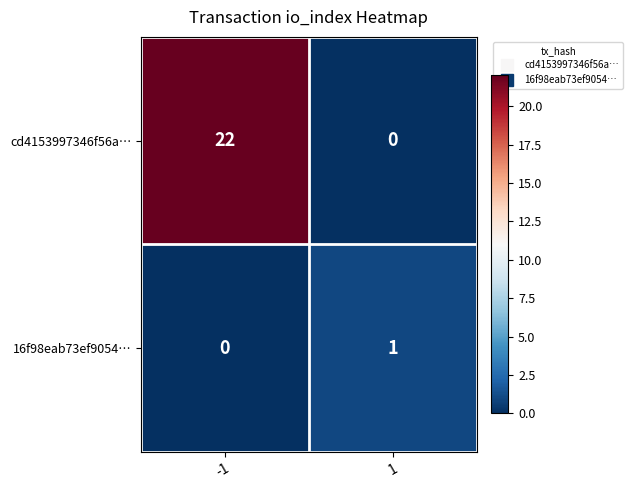

Is it true that cd4153997346f56a… equals 29 at -1?

False